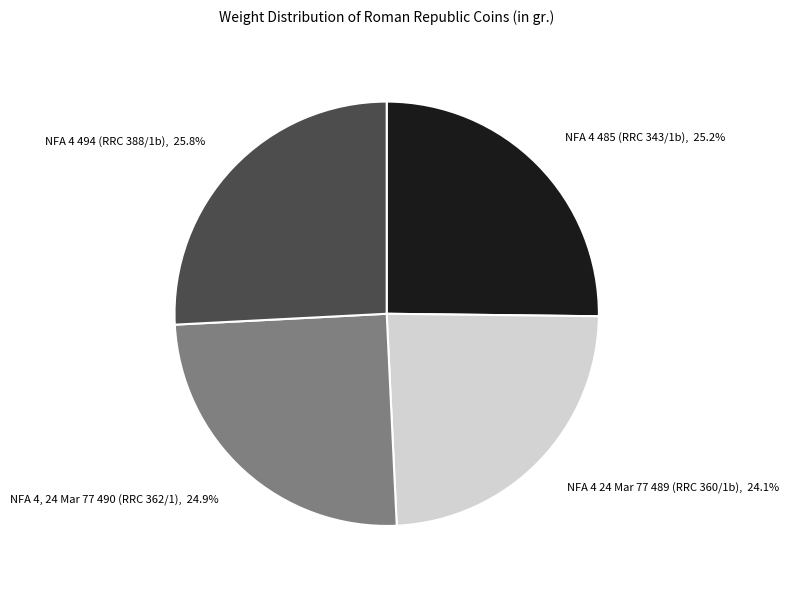

How many segments does this pie chart have?

4